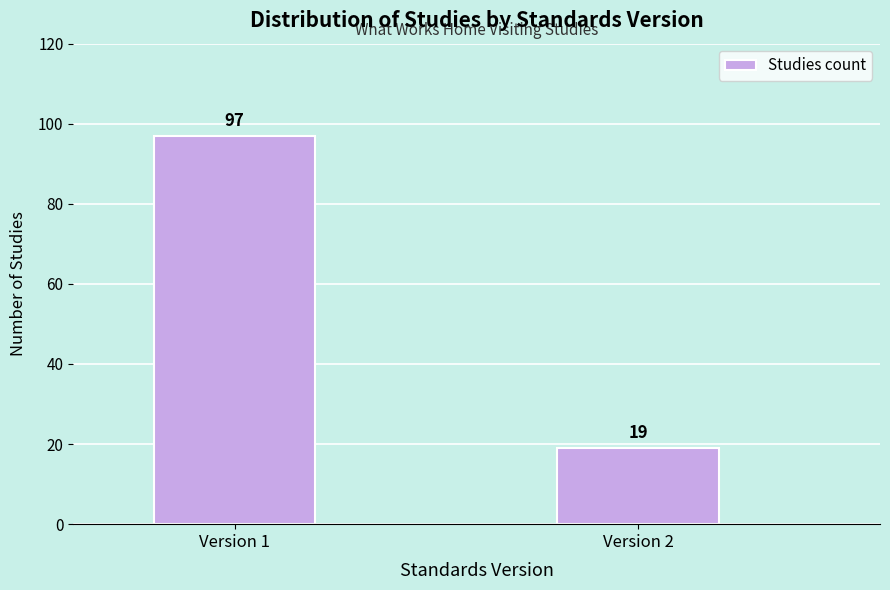

Reading left to right, what are all the values shown in this chart?

Version 1=97	Version 2=19